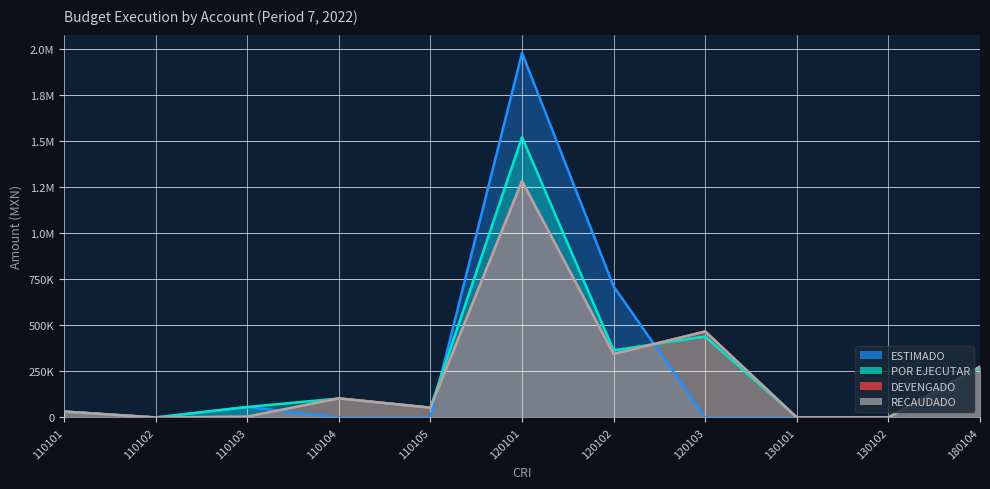

What is the total value across all series at 110104?

310705.2